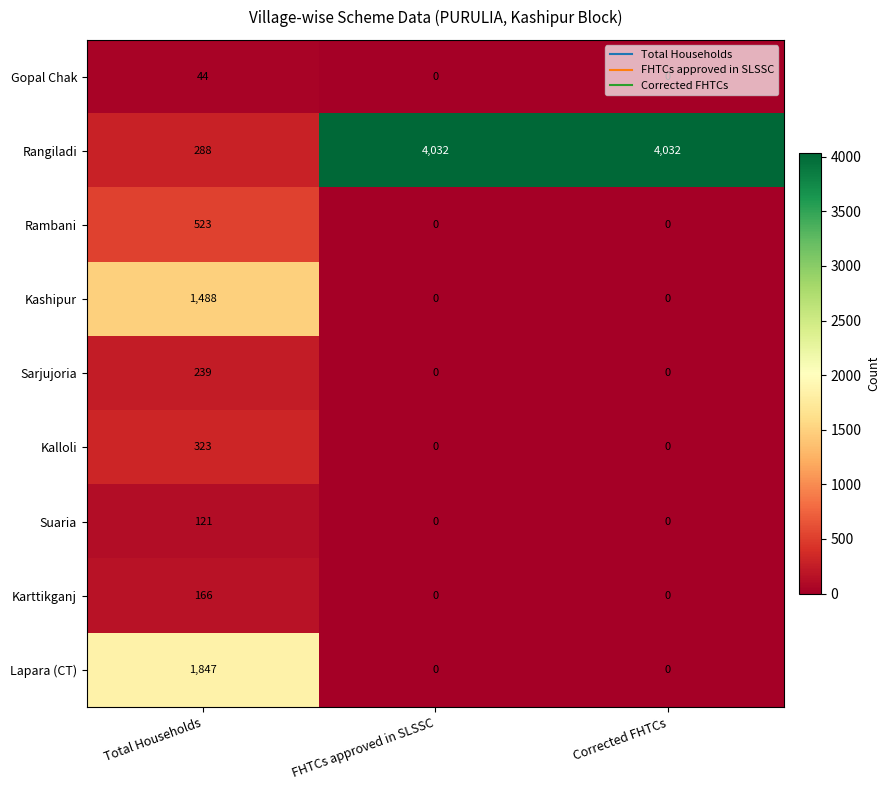

True or false: Rangiladi has a value of 4032 at Corrected FHTCs.

True